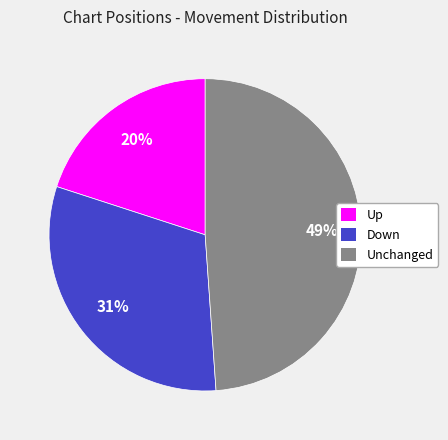

Approximately how many times larger is the value at Down compared to Unchanged?

0.6